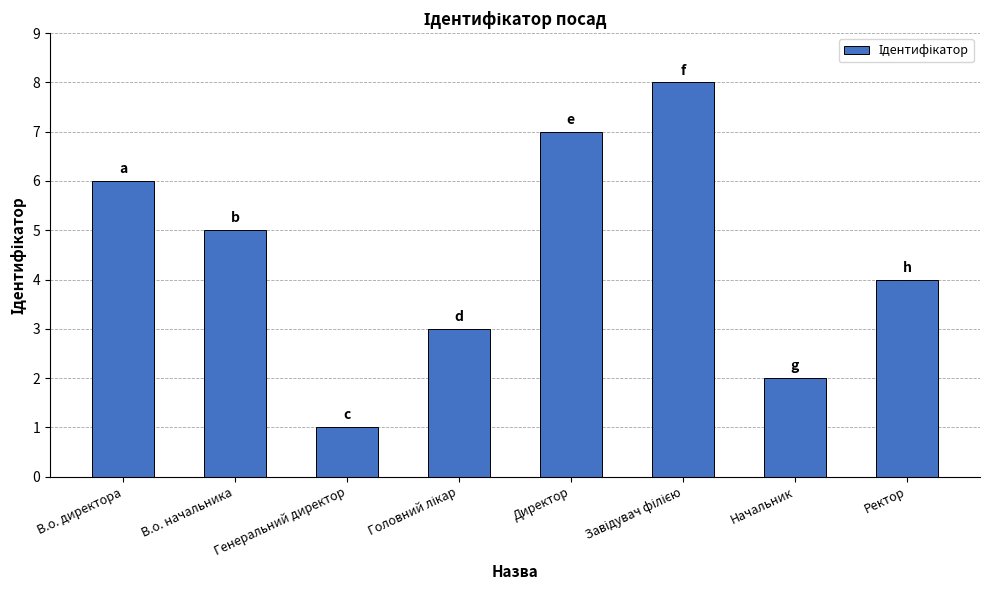

How many values are below 5?

4